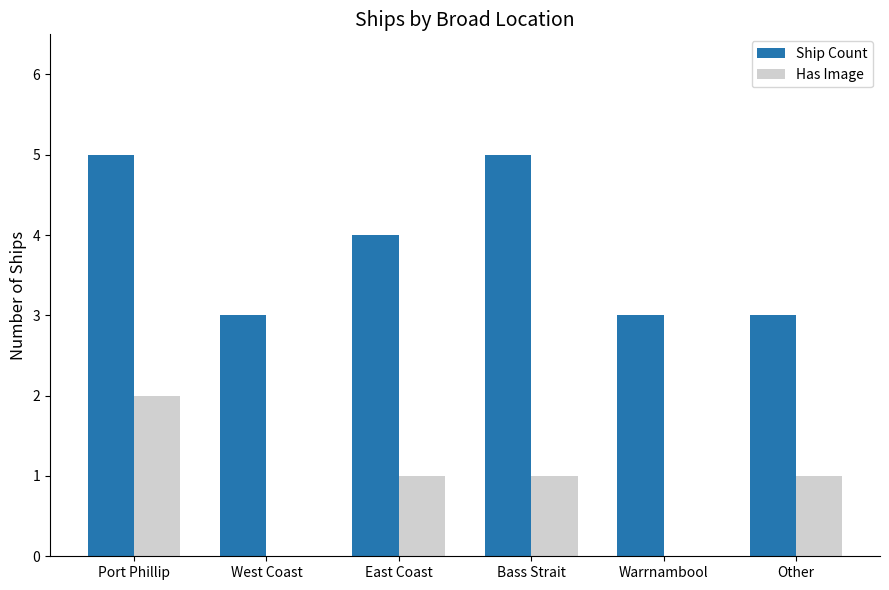

What is the sum of all Has Image values?

5